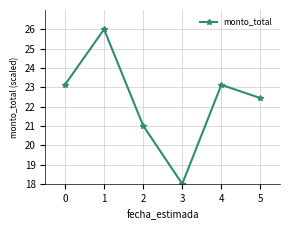

What is the value of the 6th point from the left?

22.4